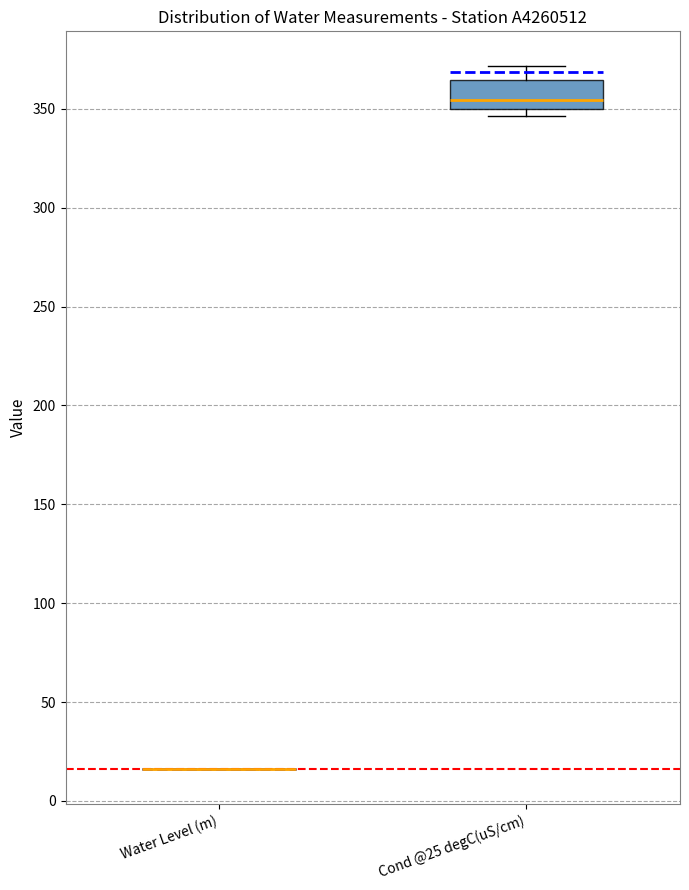

Comparing the boxes themselves (not the whiskers), which one is the tallest?

Cond @25 degC(uS/cm)